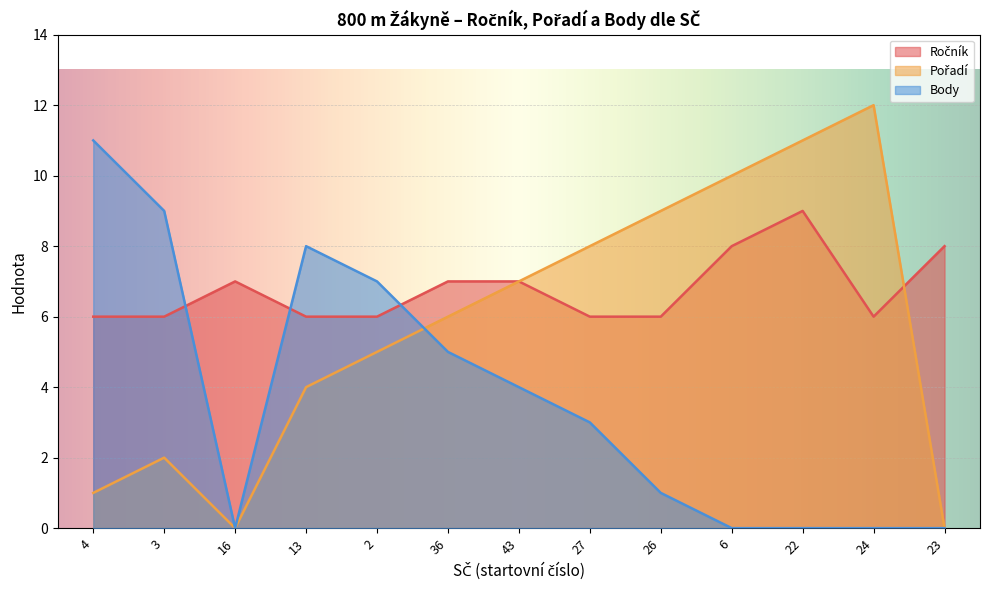

Reading left to right, what are all the values shown in this chart?

Ročník: 6	6	7	6	6	7	7	6	6	8	9	6	8
Pořadí: 1	2	0	4	5	6	7	8	9	10	11	12	0
Body: 11	9	0	8	7	5	4	3	1	0	0	0	0